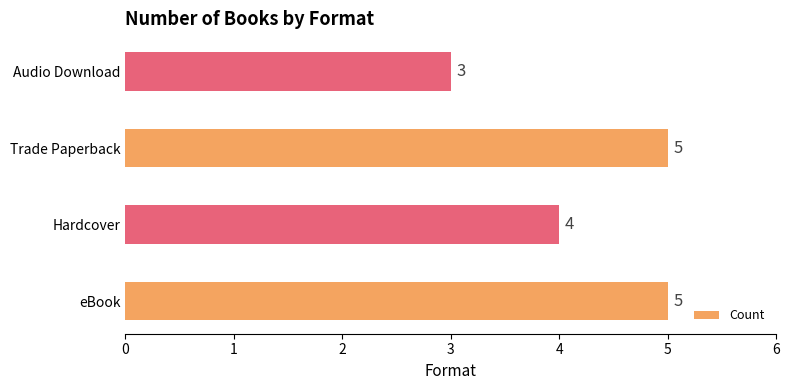

The chart shows a value of 3 at Trade Paperback. True or false?

False